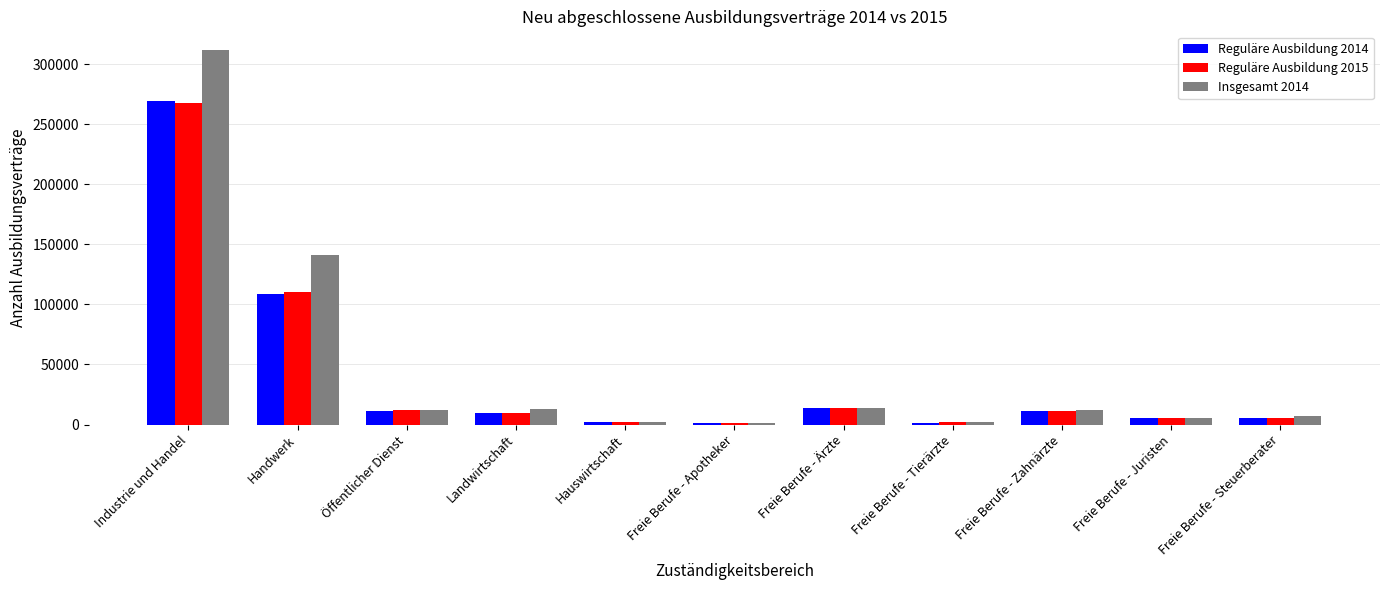

What is the total value across all series at Industrie und Handel?

849141